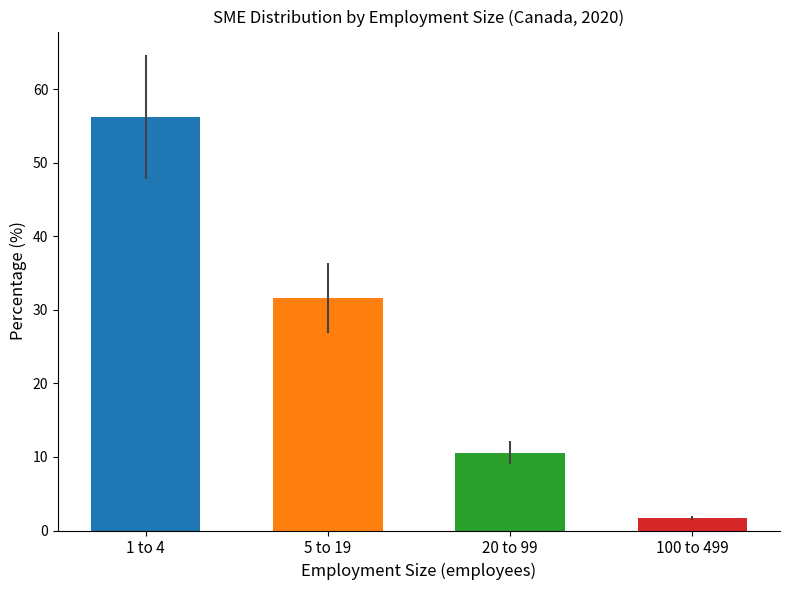

Rank the categories by value from lowest to highest.

100 to 499, 20 to 99, 5 to 19, 1 to 4